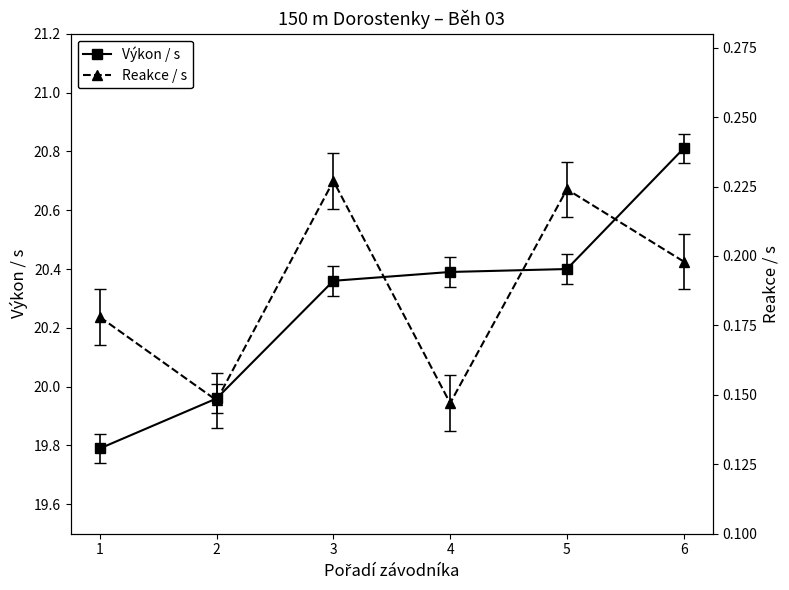

Which category has the lowest value in the Reakce / s series?

4